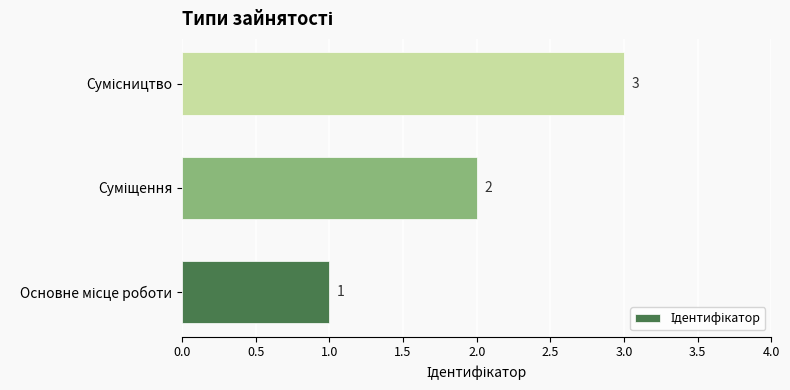

What is the greatest value displayed?

3